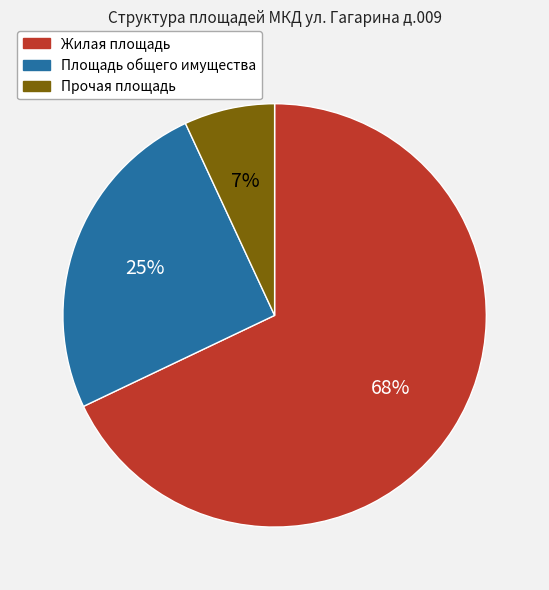

To the nearest percent, what is the difference between the largest and smallest slice percentages?

61%